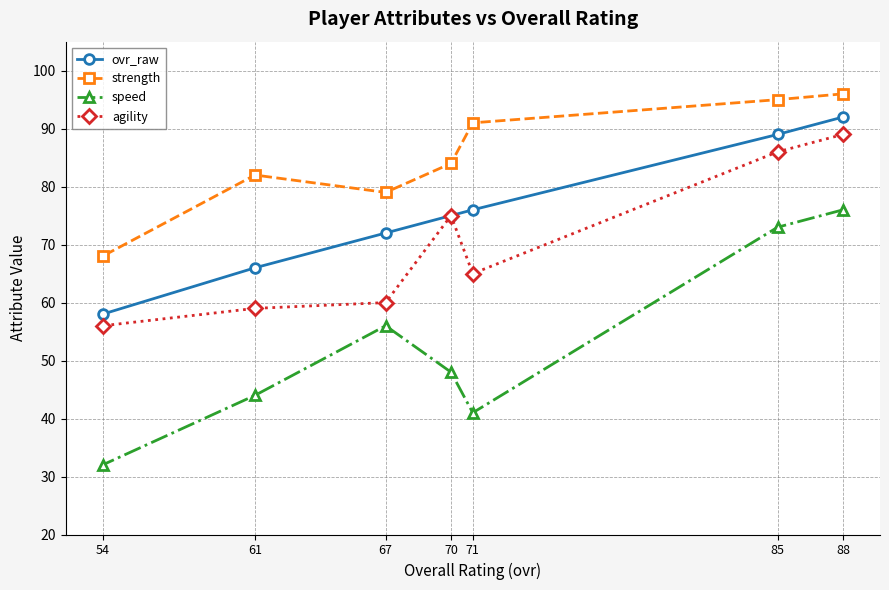

Is the value of ovr_raw at 88 greater than the value of agility at 71?

Yes